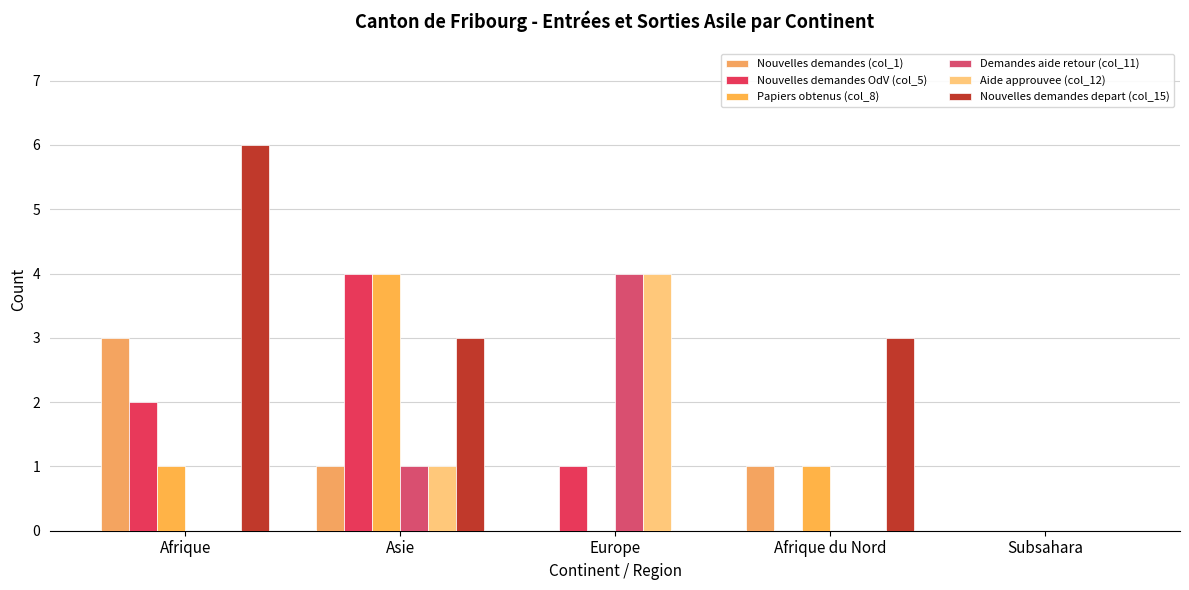

Is it true that Aide approuvee (col_12) equals 4 at Europe?

True